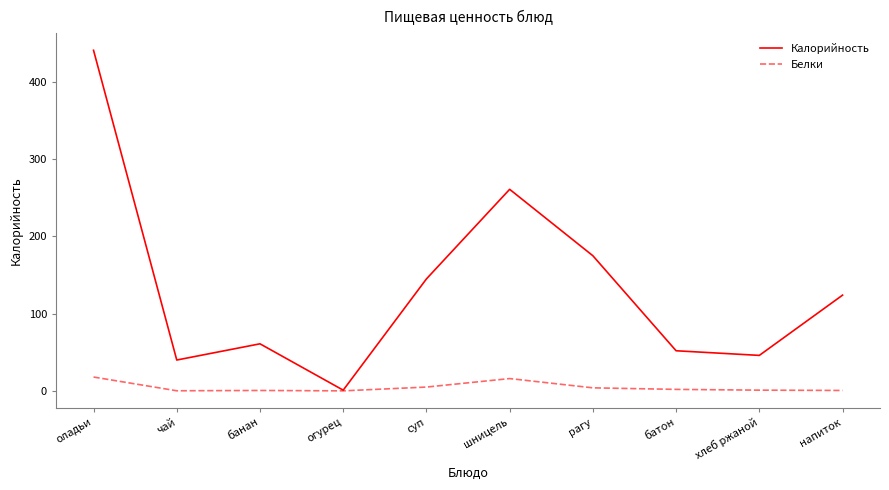

At which category is the sum across all series the highest?

оладьи